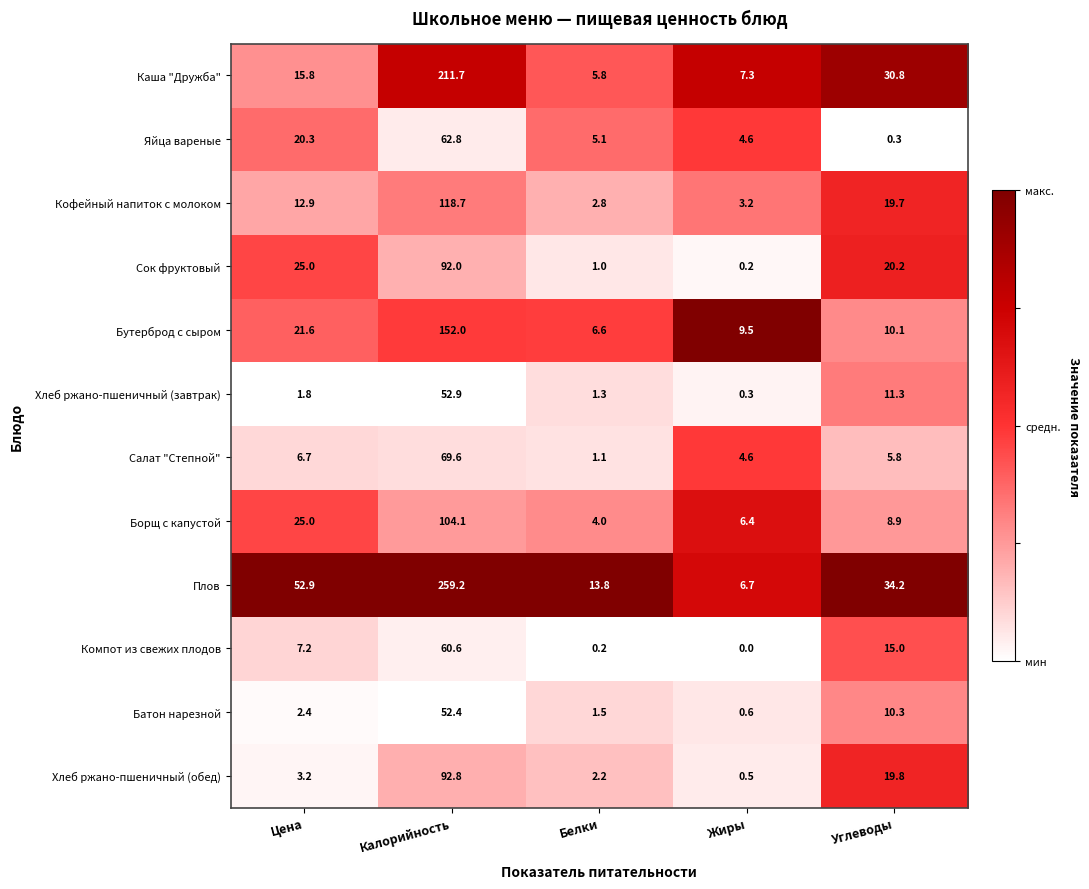

How many values in the Борщ с капустой series exceed 8?

3